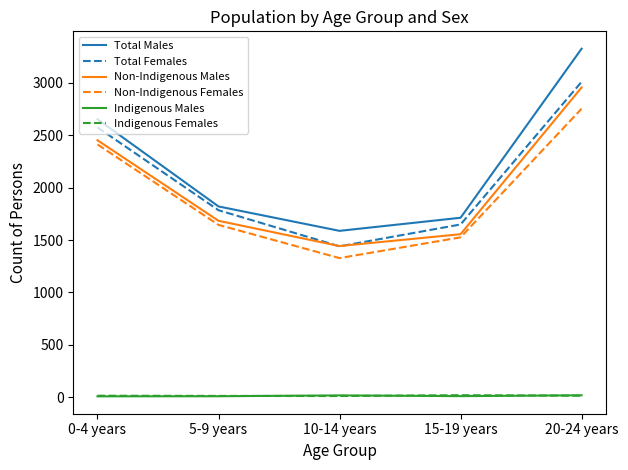

True or false: Total Males and Non-Indigenous Females intersect in this chart.

False